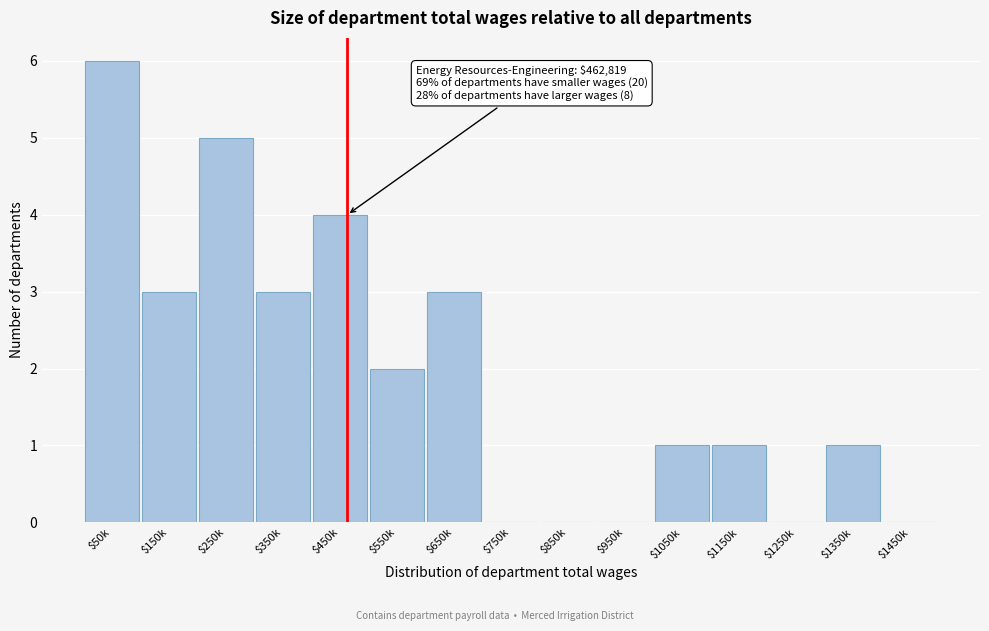

The chart shows a value of 3 at $550k. True or false?

False